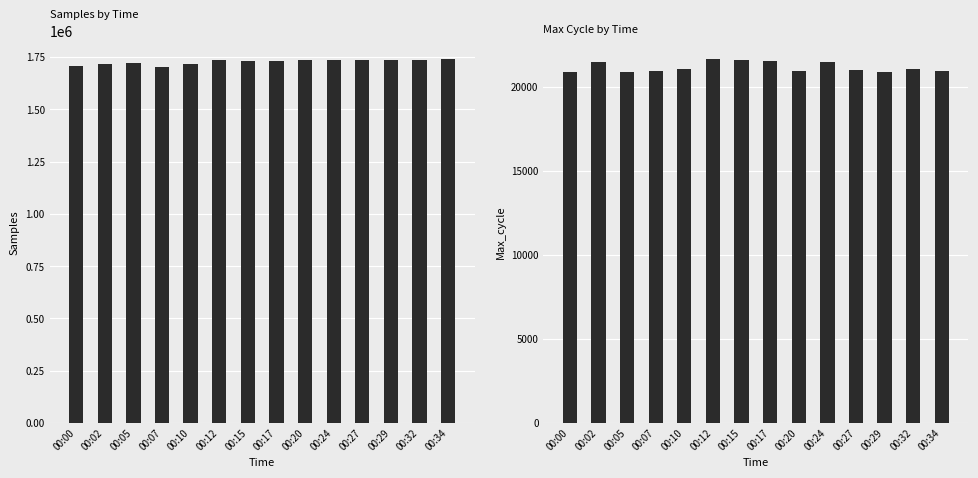

Is it true that Samples equals 1717430 at 00:10?

True